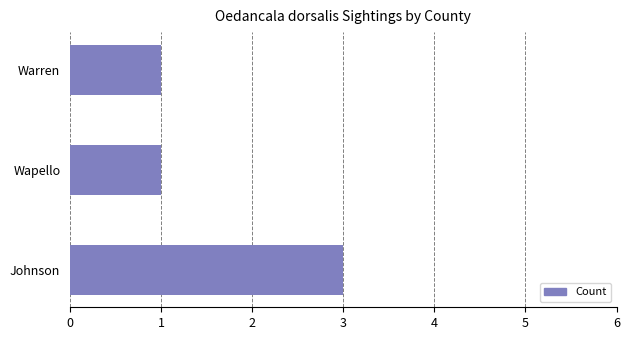

Between Wapello and Johnson, which is larger?

Johnson